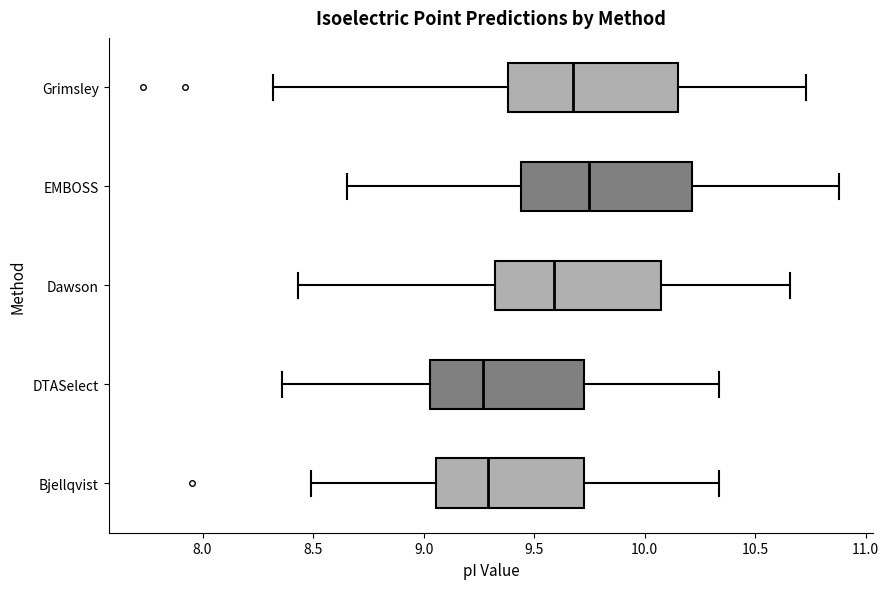

Reading bottom to top, transcribe this box plot: for each box, give where its median line is, the range the box spans, and where its two whiskers end, as read against the x-axis. The values are not printed on the chart, so give them approximately, as read against the axis.

Bjellqvist: median 9.30, box 9.05 to 9.70, whiskers 8.50 to 10.35
DTASelect: median 9.25, box 9.05 to 9.70, whiskers 8.35 to 10.35
Dawson: median 9.60, box 9.30 to 10.05, whiskers 8.45 to 10.65
EMBOSS: median 9.75, box 9.45 to 10.20, whiskers 8.65 to 10.90
Grimsley: median 9.70, box 9.40 to 10.15, whiskers 8.30 to 10.75